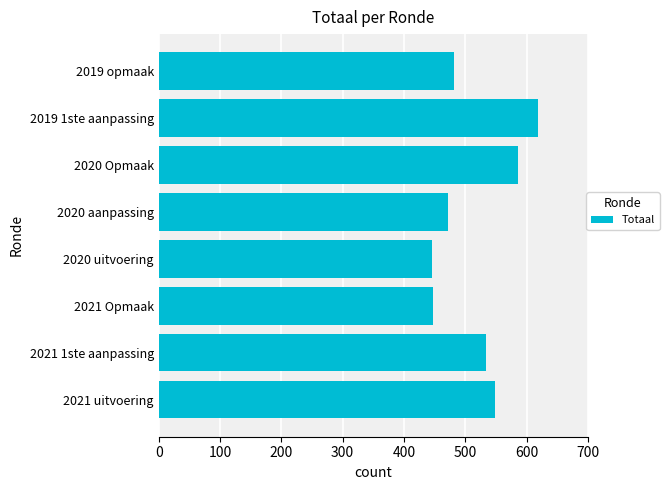

True or false: the data shows 91 at 2020 uitvoering.

False